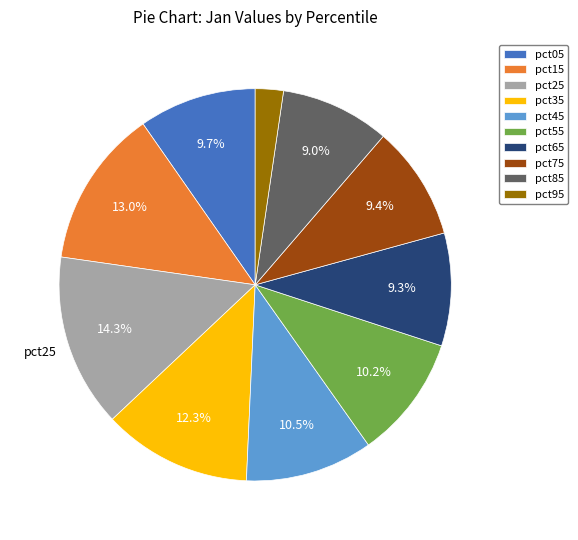

To the nearest percent, what percentage of the pie is pct95?

2%